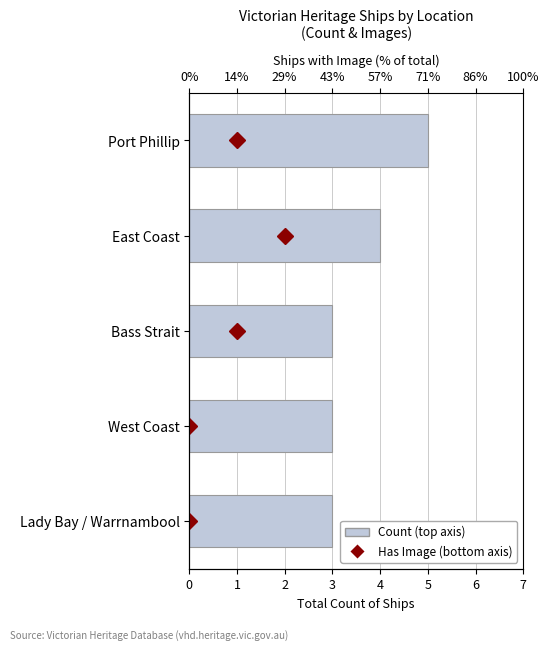

What is the approximate value at Port Phillip?

5